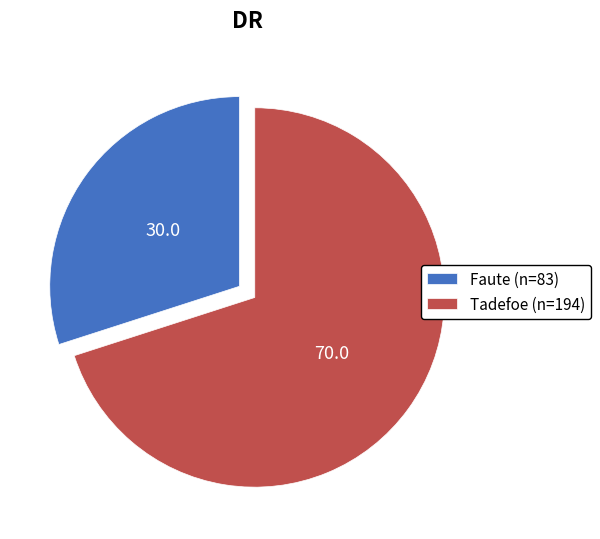

Which category has the biggest portion of the pie?

Tadefoe